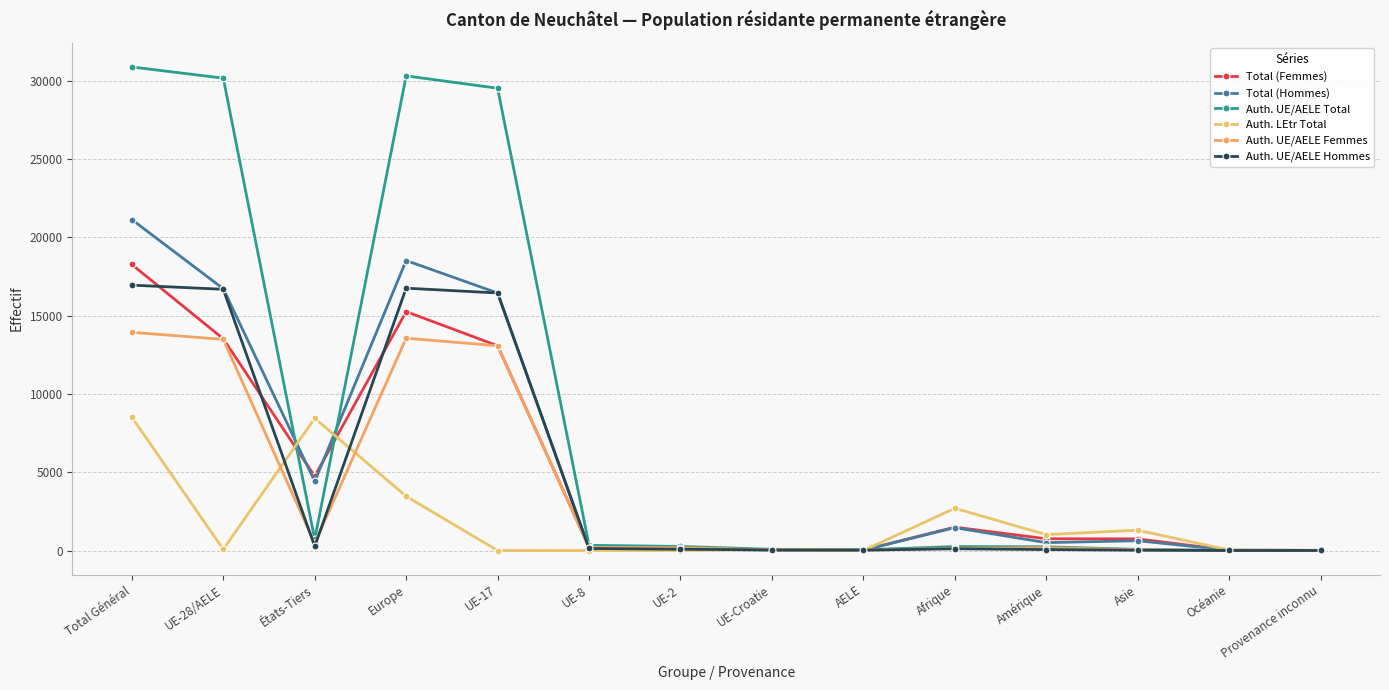

What value does the Total (Femmes) series have at UE-8?

203